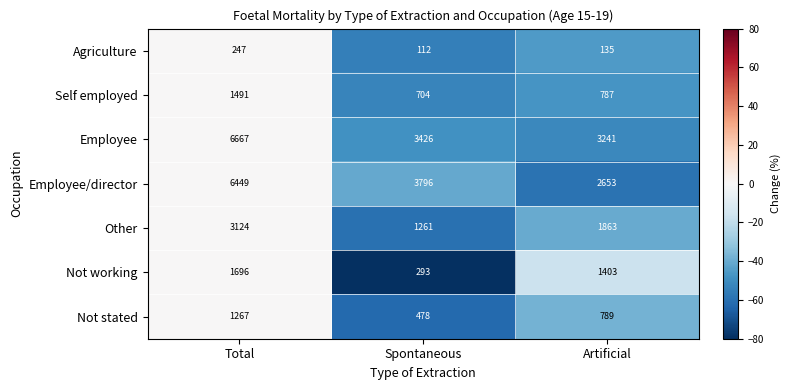

The value of Other at Artificial is 1863. True or false?

True